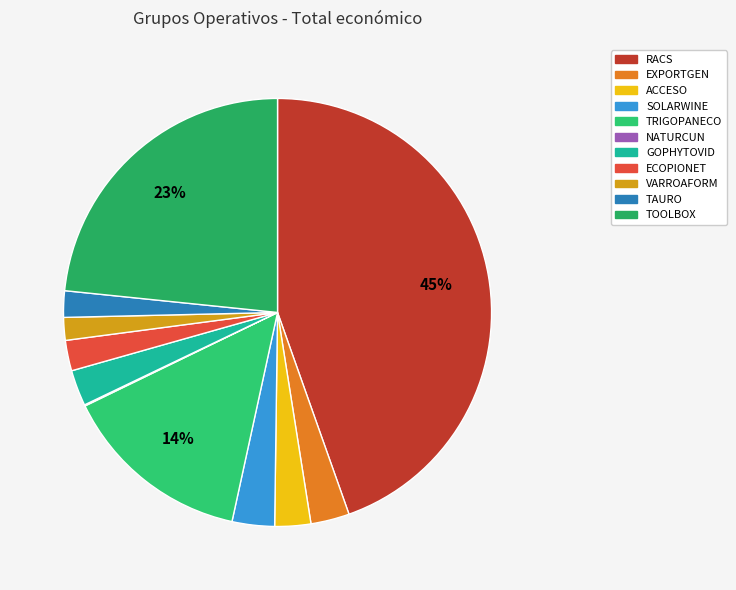

Is the sum of TOOLBOX and ACCESO greater than half?

No